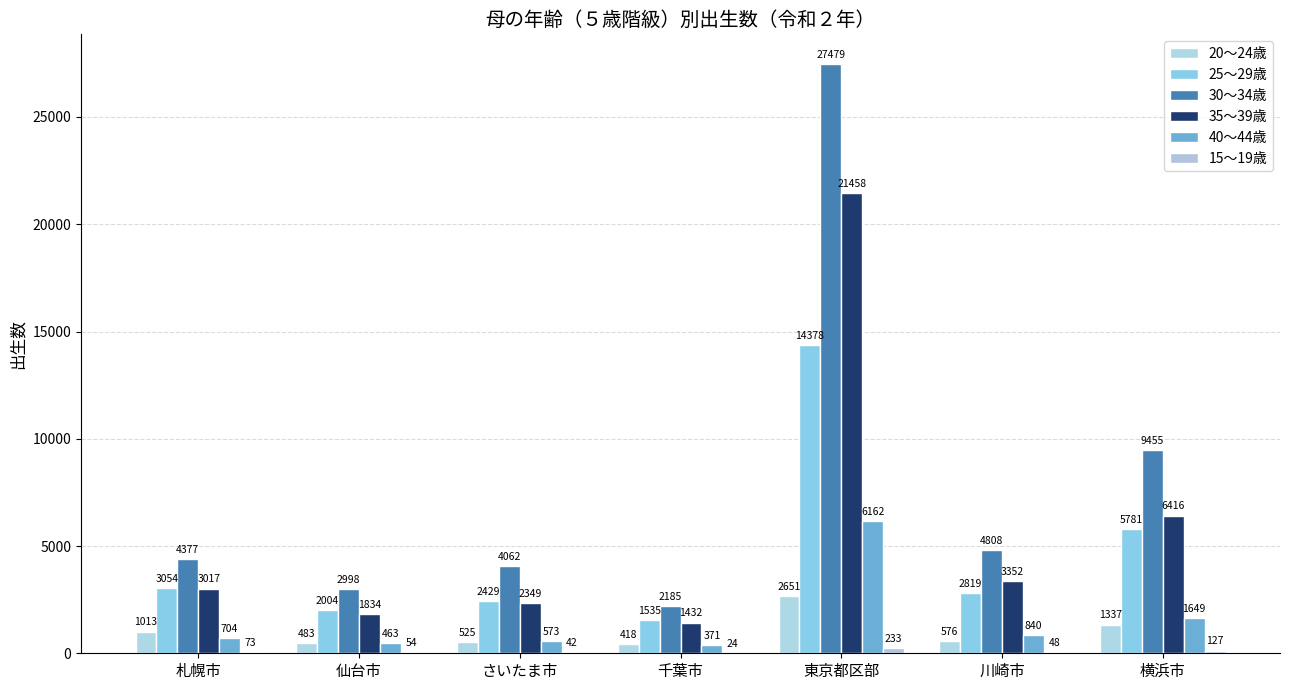

What is the total value across all series at 仙台市?

7836